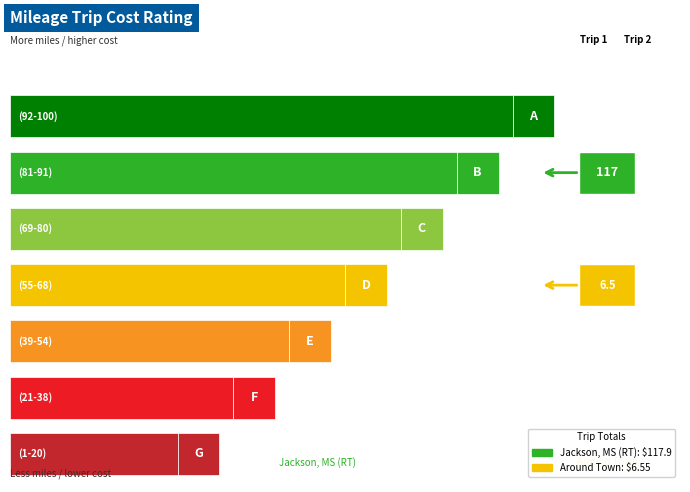

How many data points in Total are above 117?

1